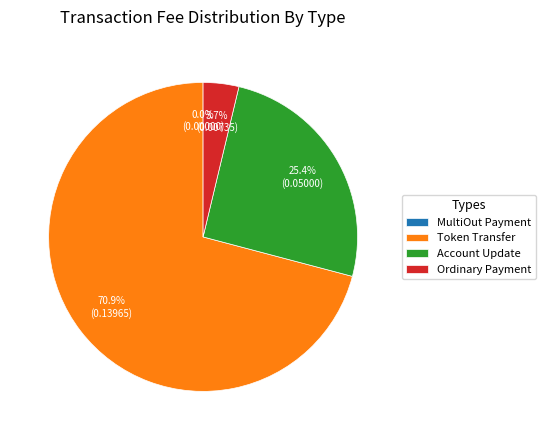

Which has a higher value, Ordinary Payment or Token Transfer?

Token Transfer